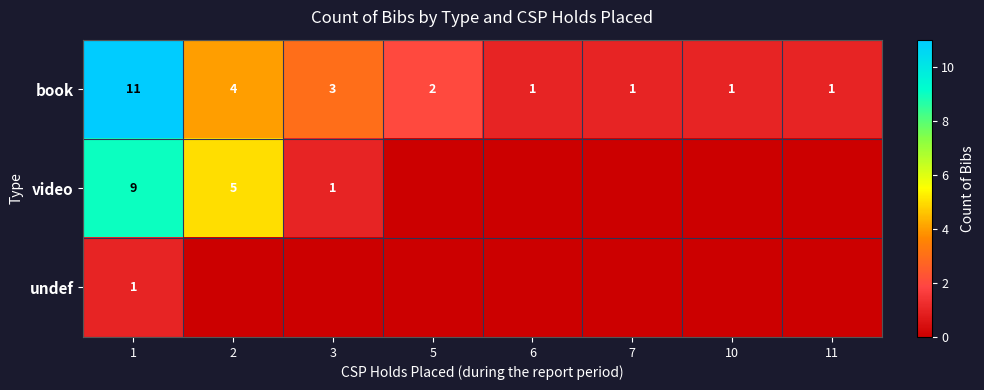

Which has a higher value, 10 or 1?

1